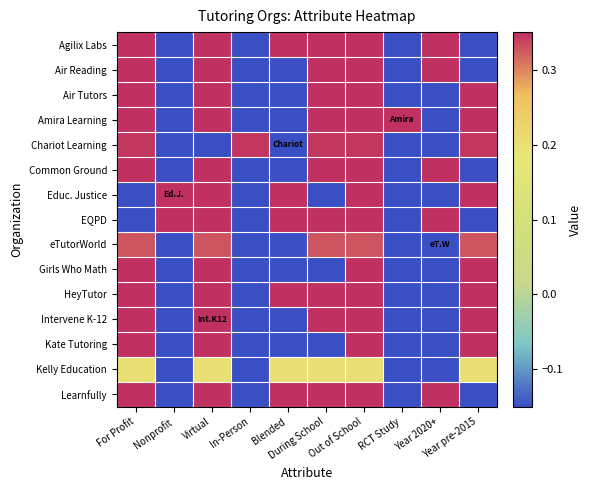

Which label corresponds to the largest value in the chart?

For Profit